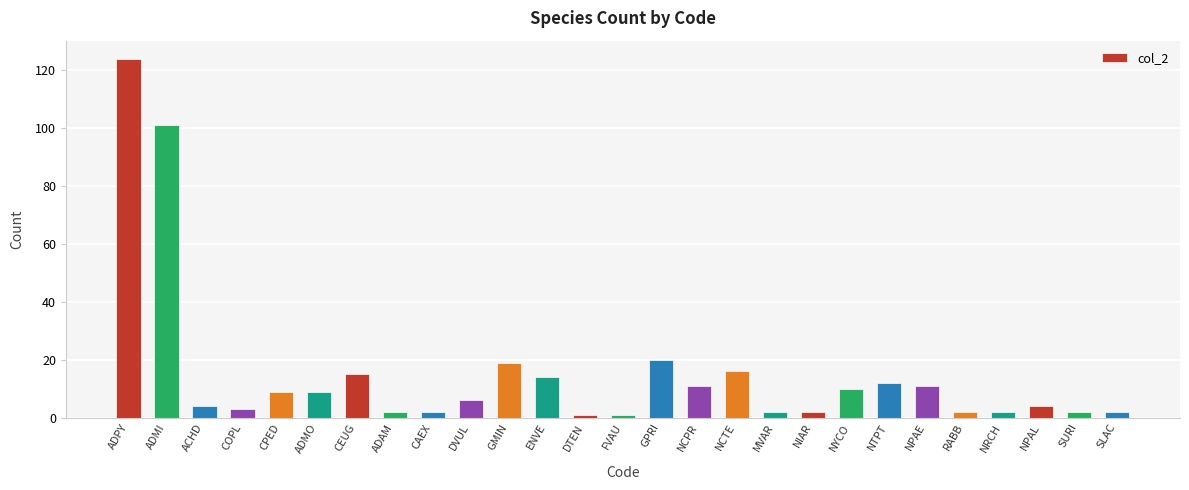

The value at NYCO is 10. True or false?

True